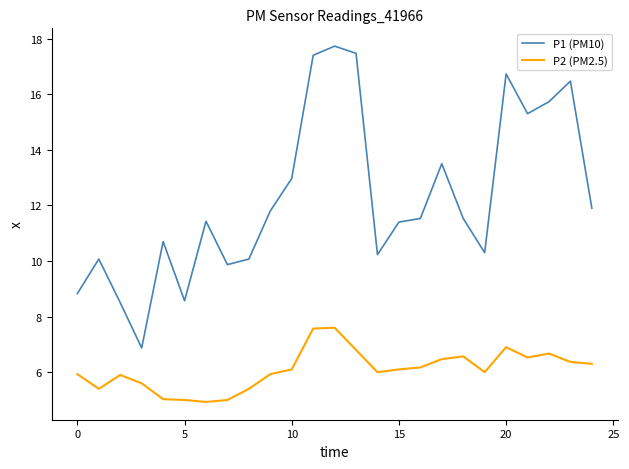

Rank the series by their average value, from lowest to highest.

P2 (PM2.5), P1 (PM10)